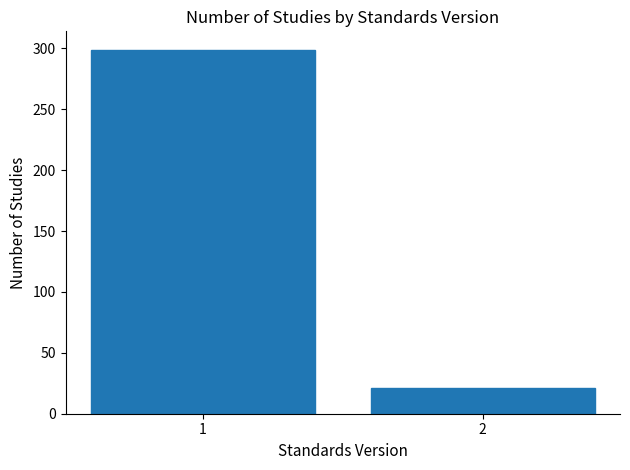

Reading left to right, transcribe all the data shown in this chart.

299	21